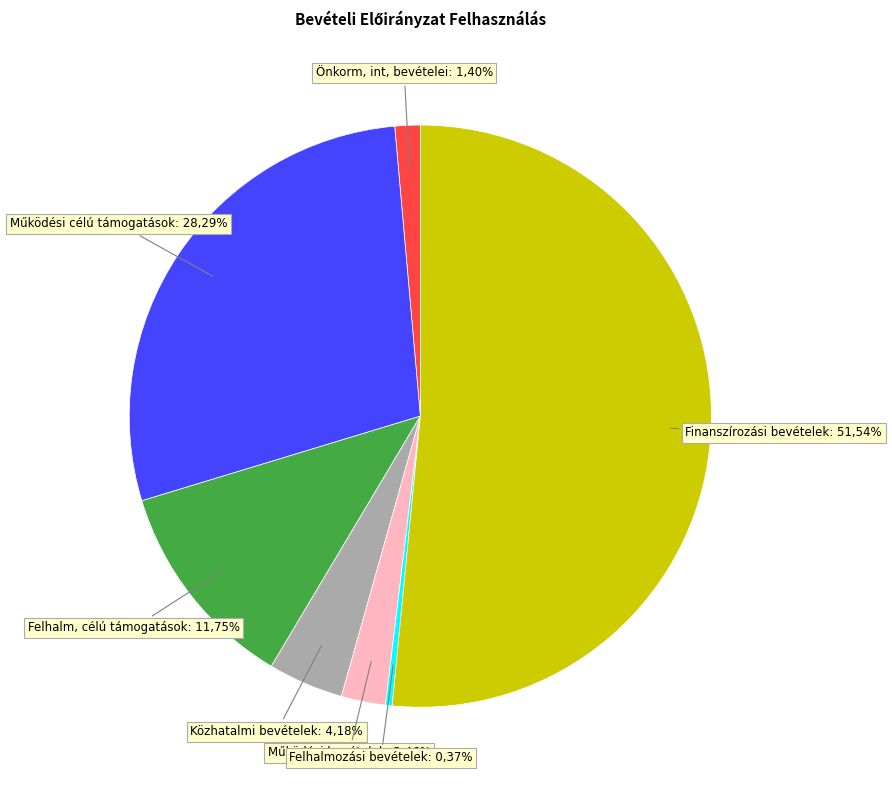

How many segments does this pie chart have?

7